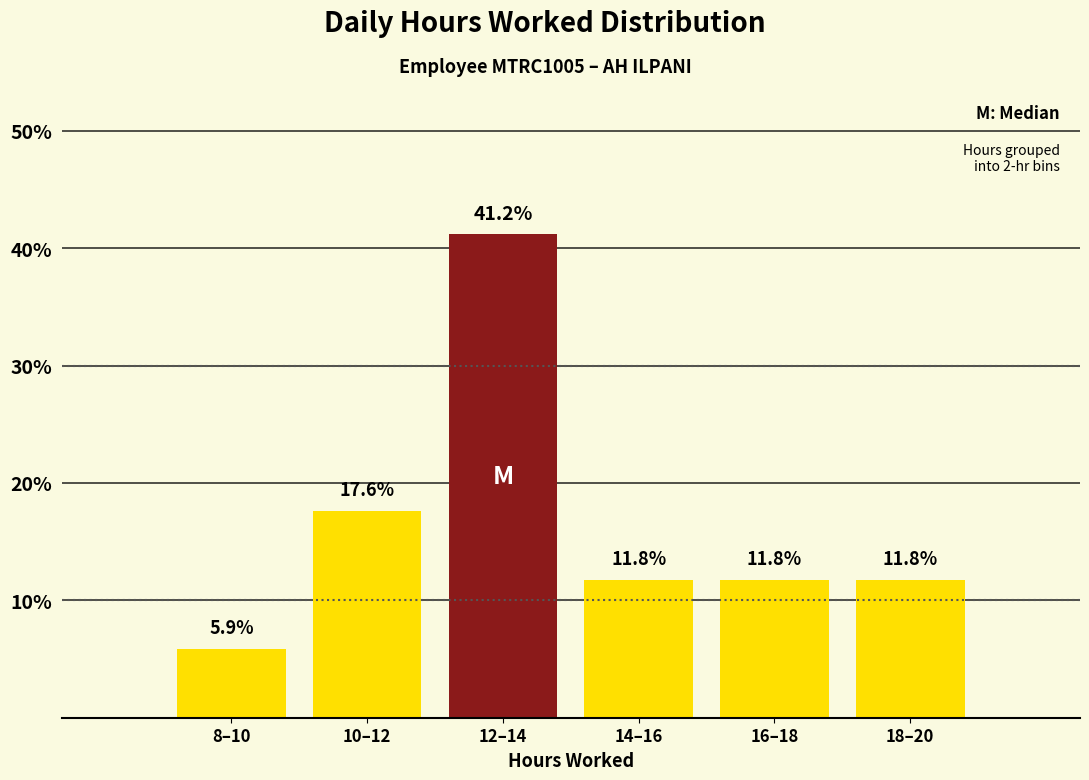

Reading left to right, transcribe all the data shown in this chart.

8–10=5.9	10–12=17.6	12–14=41.2	14–16=11.8	16–18=11.8	18–20=11.8